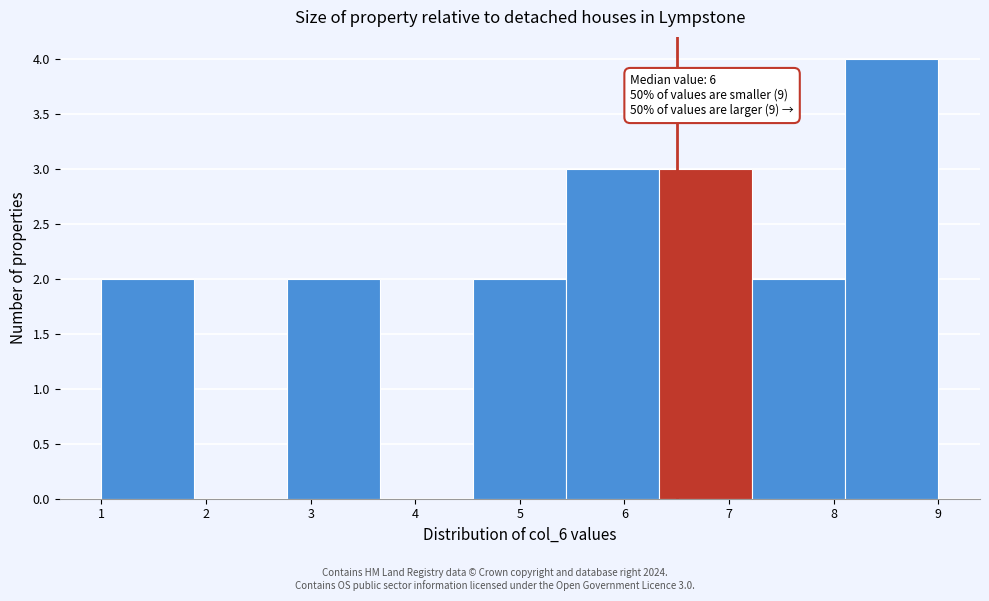

Which range on the x-axis has the tallest bar?

8.1 to 9.0